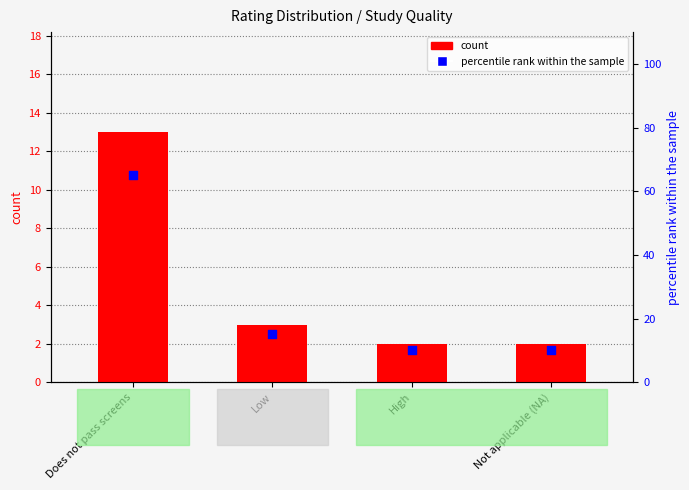

Which series has the largest total across all categories?

percentile rank within the sample